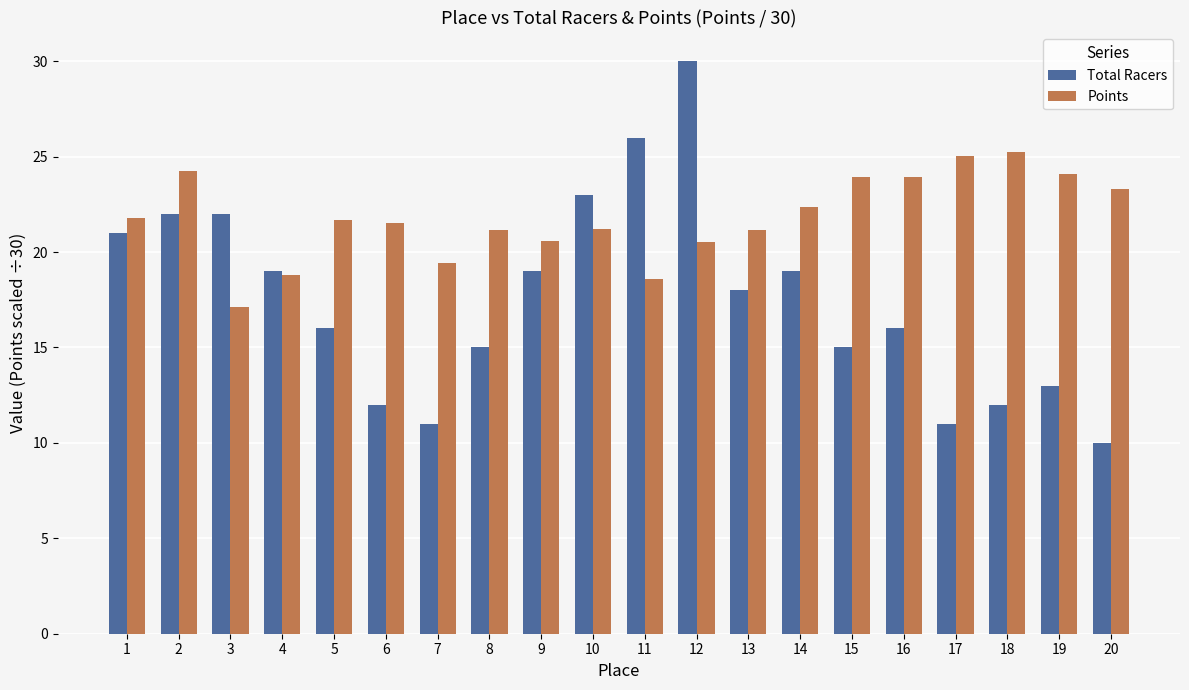

What is the minimum value shown in the chart?

10.0